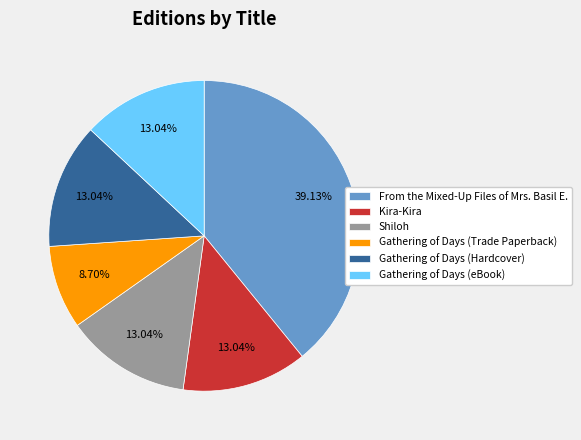

Does Shiloh account for over 50% of the chart?

No